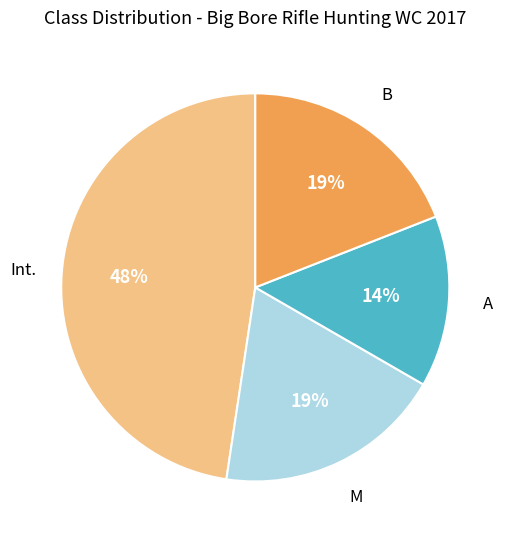

Is Int. the majority of the pie?

No